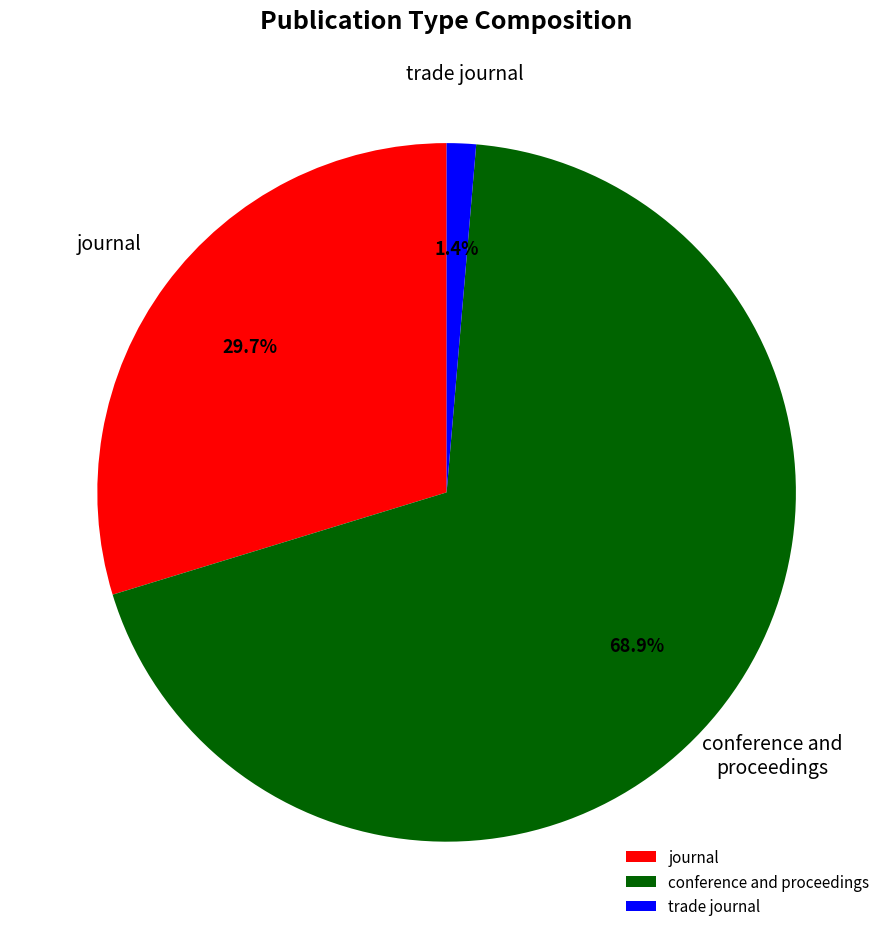

Rank the categories by value from lowest to highest.

trade journal, journal, conference and proceedings